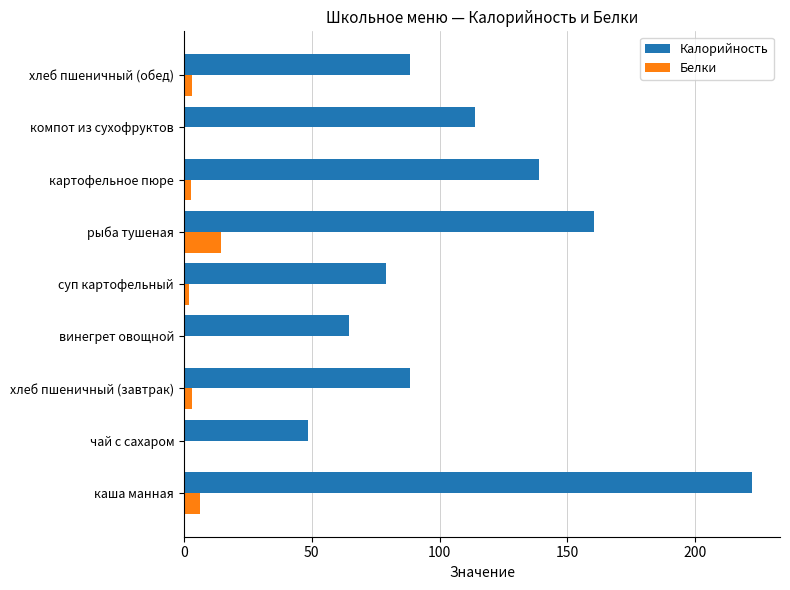

Which series changed the most between винегрет овощной and компот из сухофруктов?

Калорийность